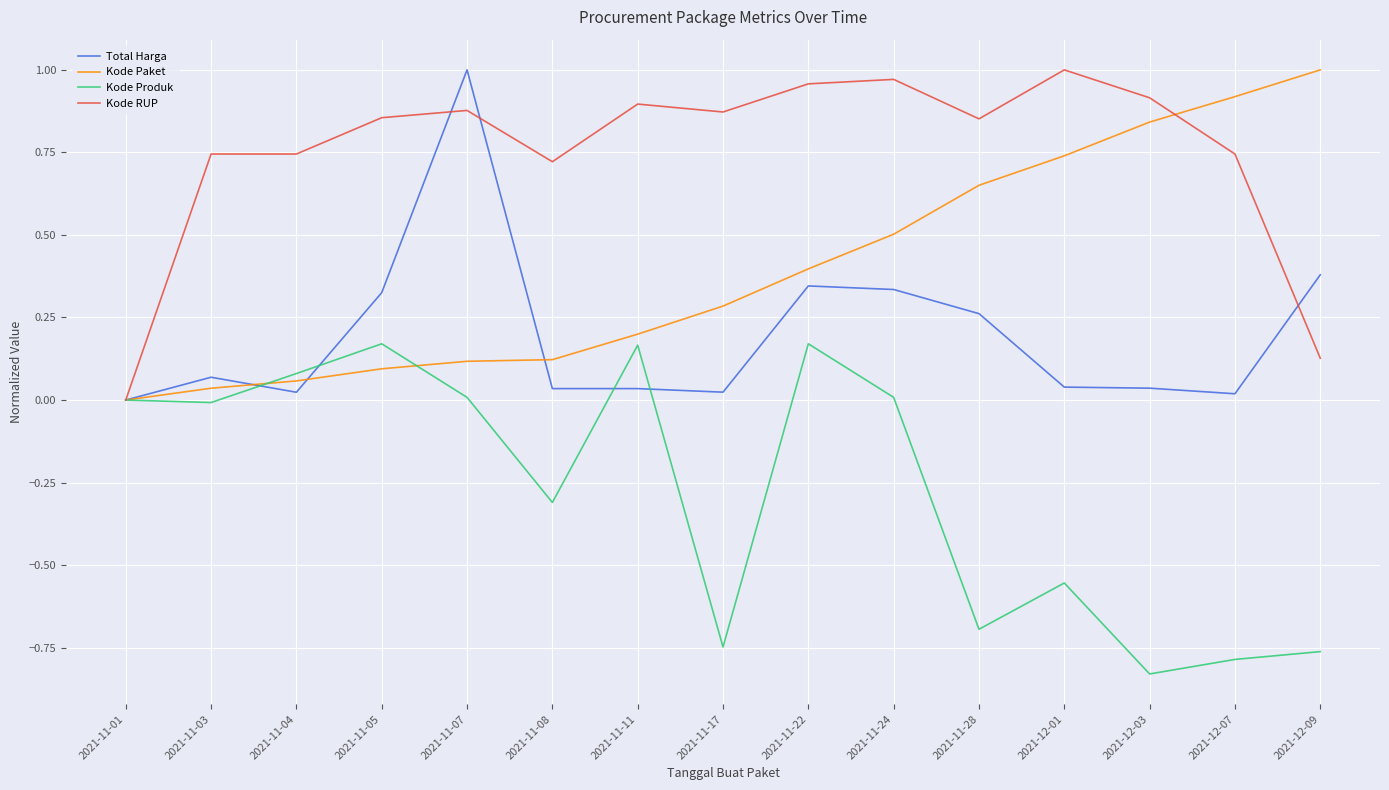

Rank the series by their average value, from highest to lowest.

Kode RUP, Kode Paket, Total Harga, Kode Produk